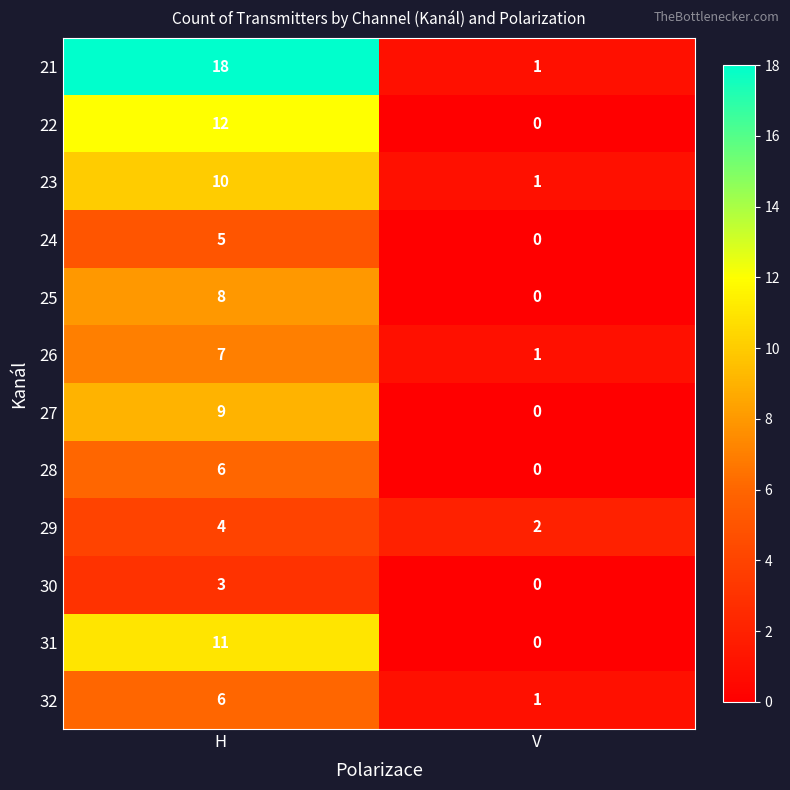

What is the maximum value shown in the chart?

18